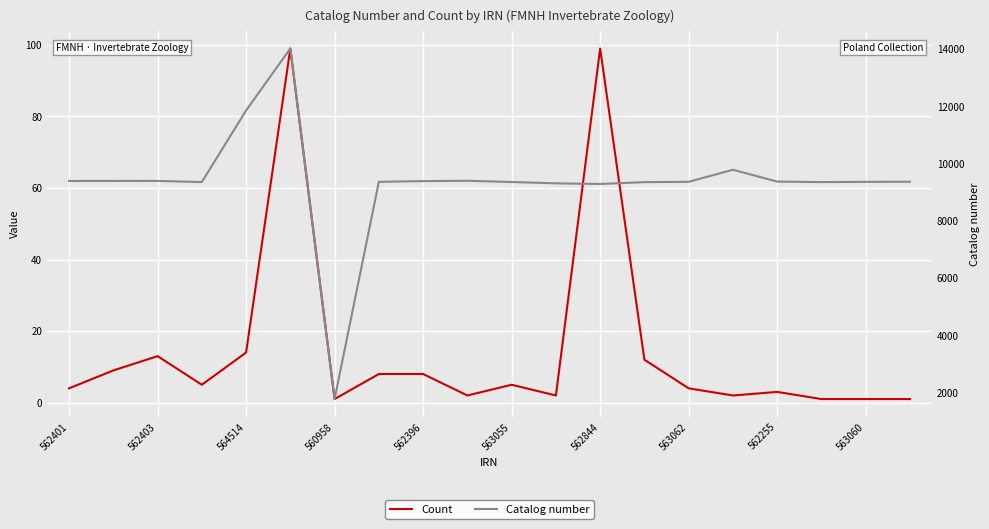

True or false: Catalog number has a value of 5526 at 563062.

False